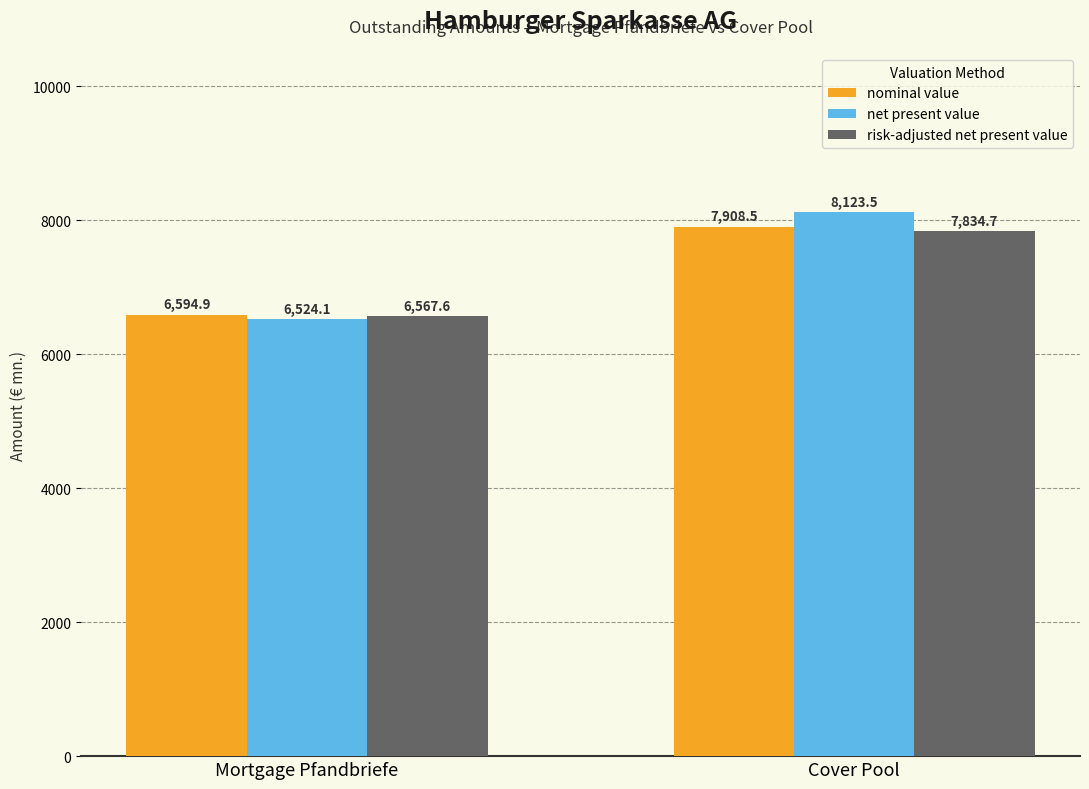

Where does the net present value series first go above 8123?

Cover Pool